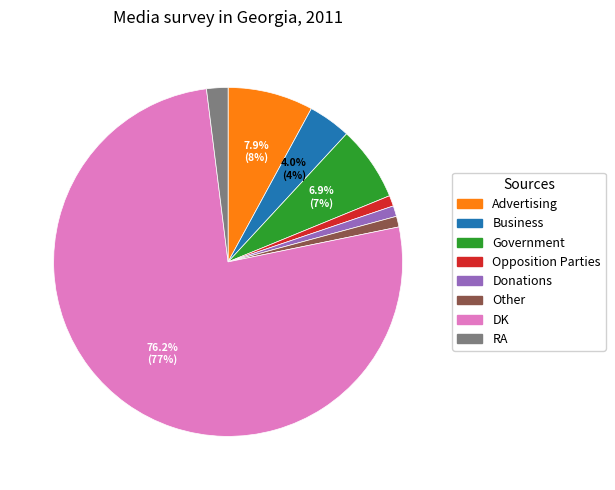

To the nearest percent, what is the difference between the largest and smallest slice percentages?

75%